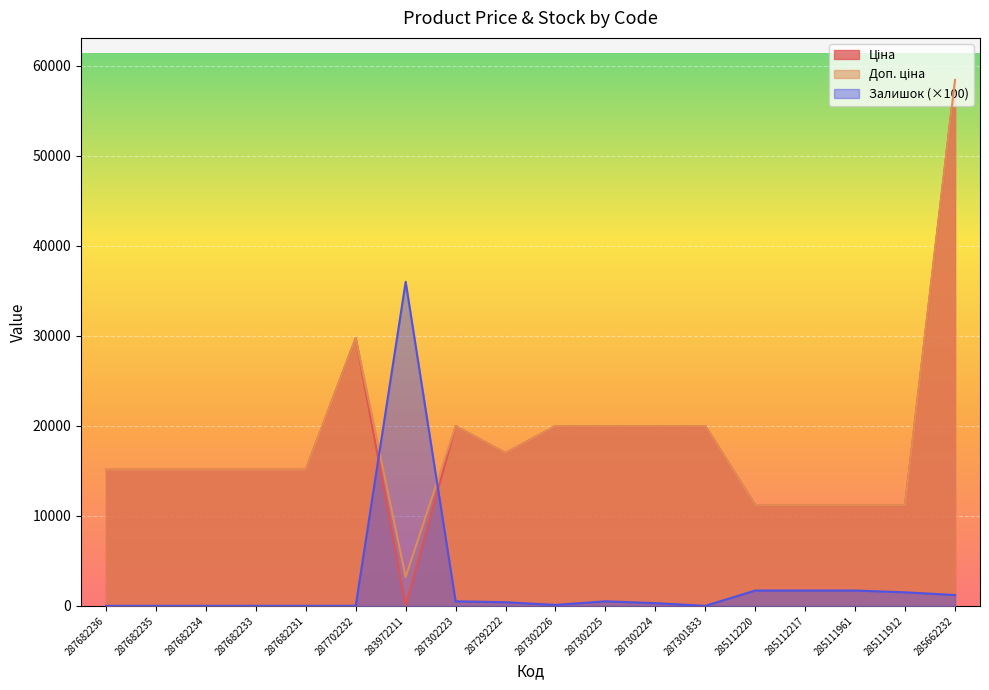

What is the value of the Доп. ціна point at the 18th from the left?

58426.5